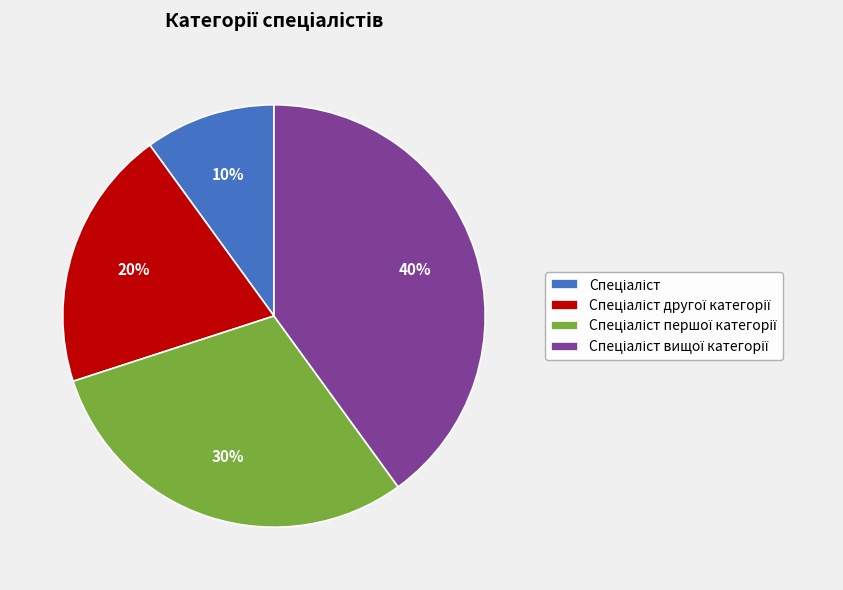

How many slices are in this pie chart?

4